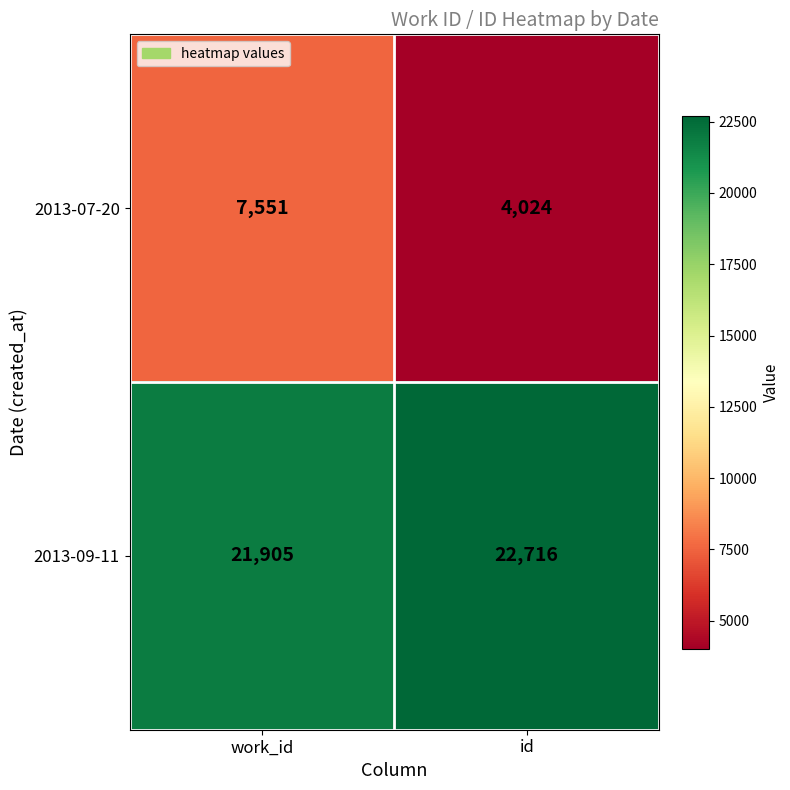

Which category has the lowest value across all series?

id